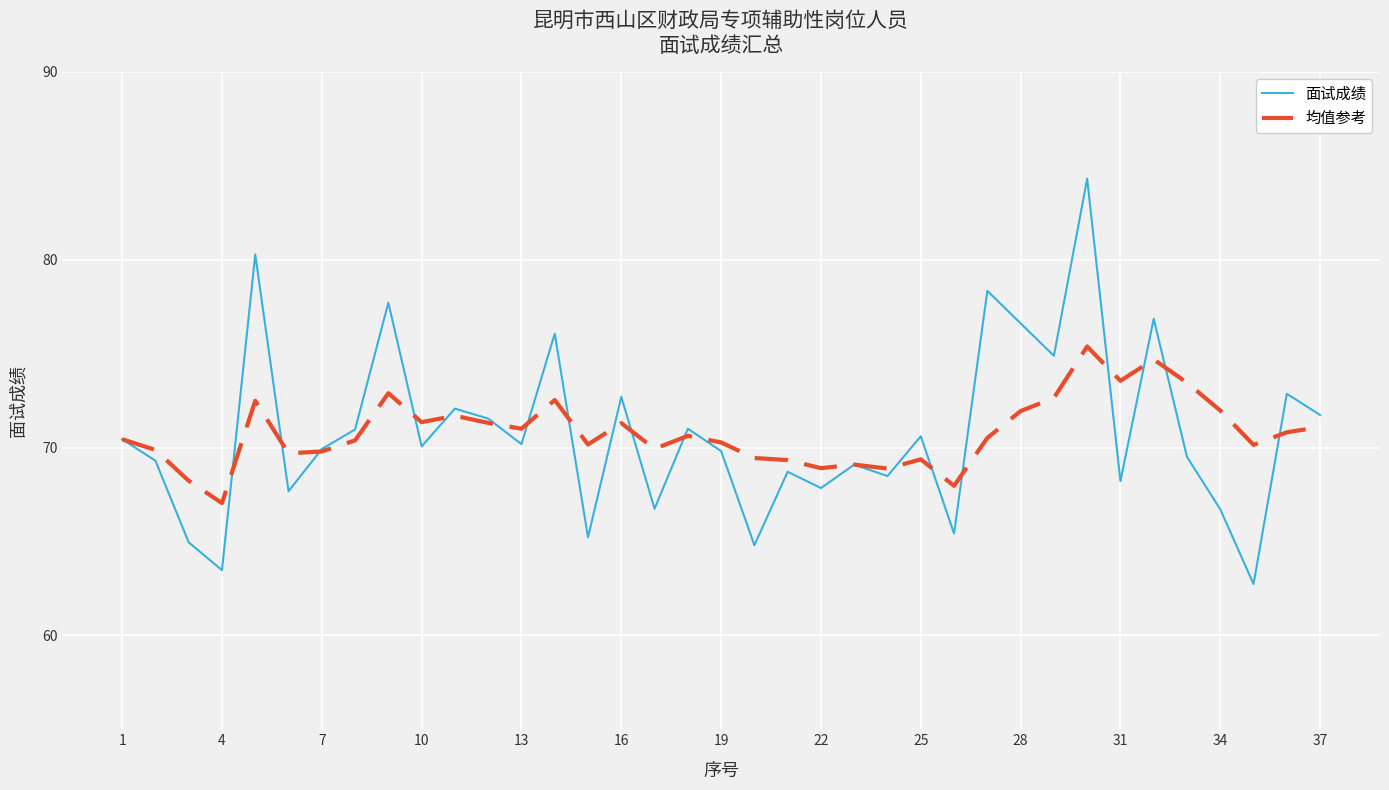

Which series has the widest spread of values?

面试成绩